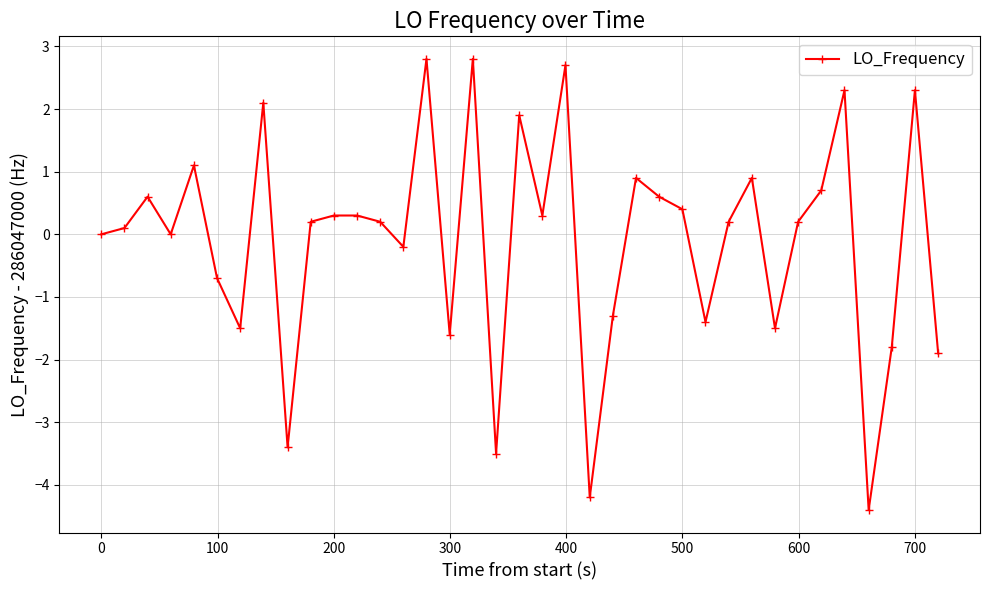

What is the greatest value displayed?

2.8